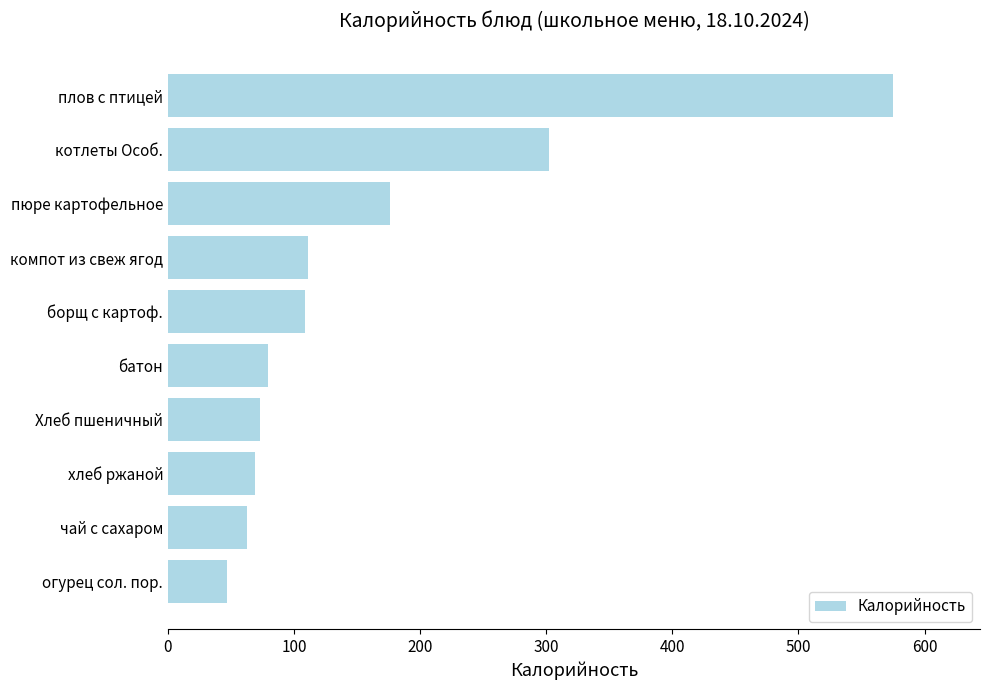

What value does the data have at хлеб ржаной?

69